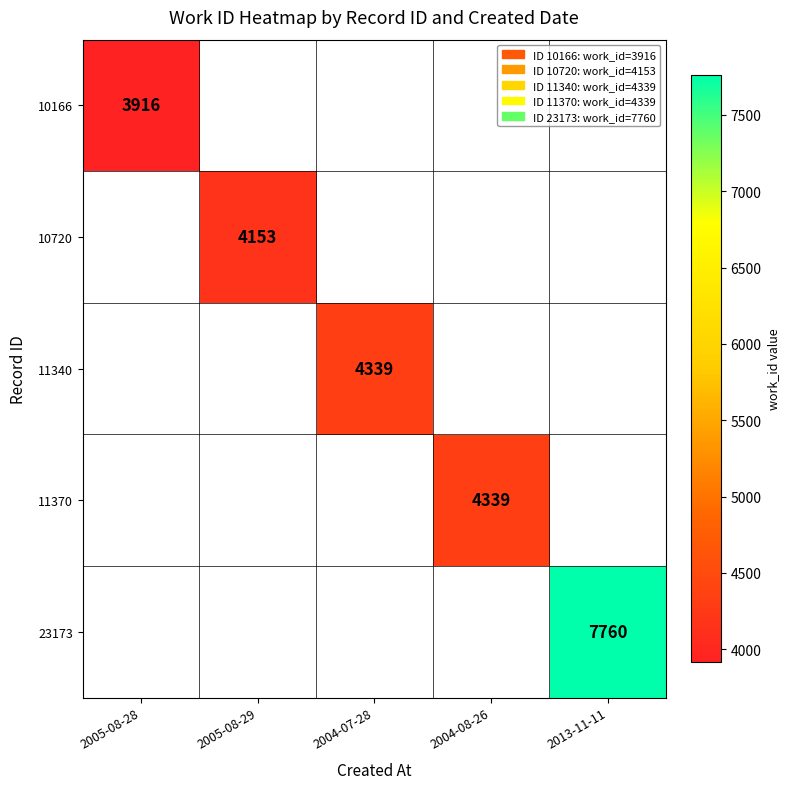

The value of 10166 at 2005-08-28 is 2372. True or false?

False